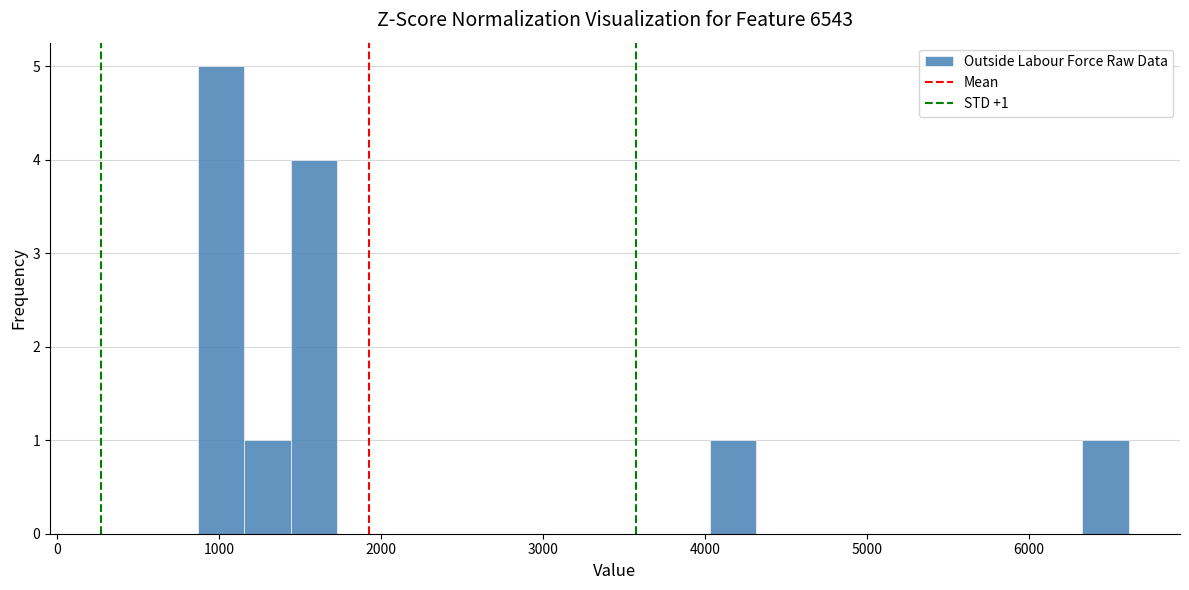

Around what value on the x-axis is the tallest bar? Give the approximate position of its centre, as read against the axis.

1000